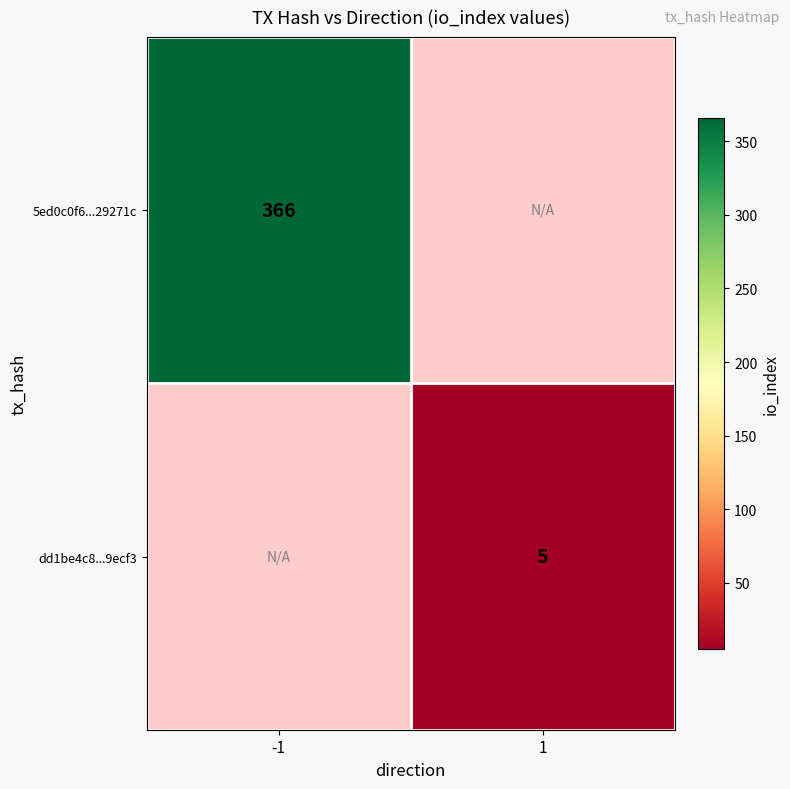

Is it true that 5ed0c0f6...29271c equals 214.2 at -1?

False